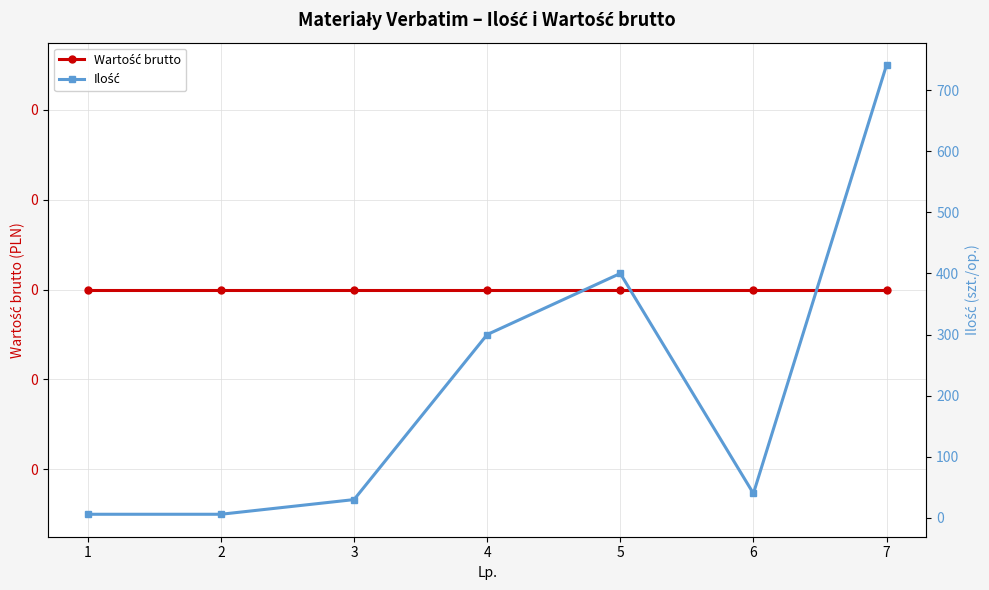

Between 1 and 3, which series saw the biggest shift?

Ilość